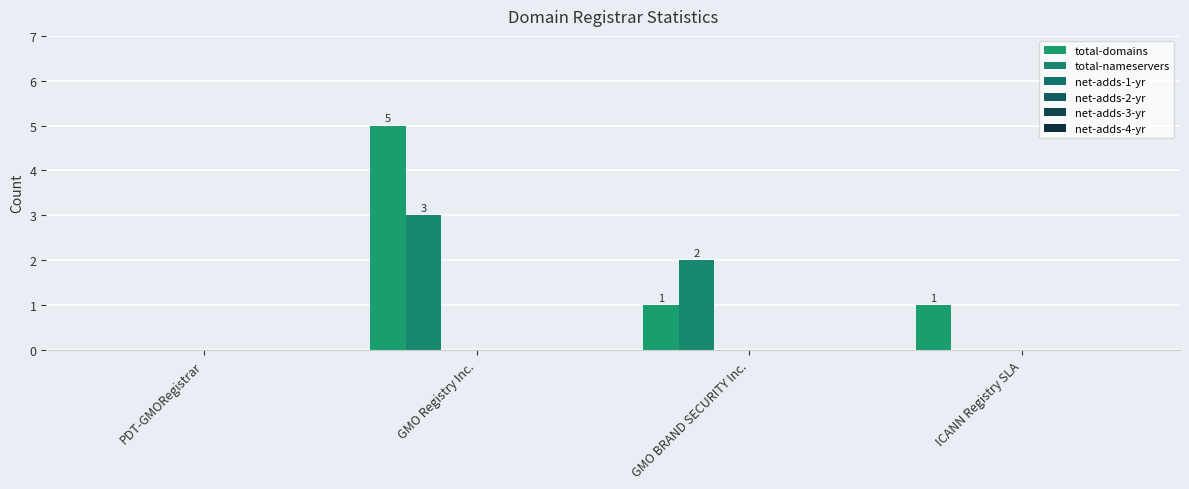

What is the value of the total-domains bar at the 2nd from the left?

5